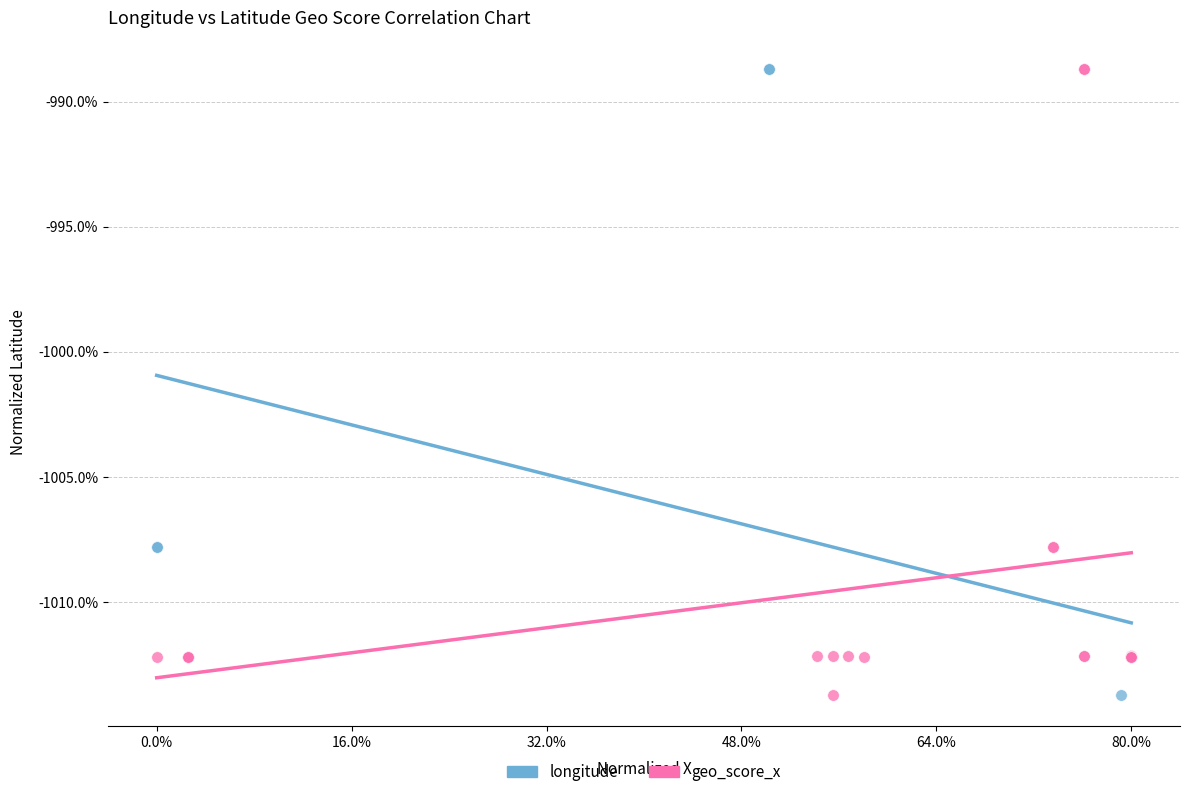

What are all the series names shown in the legend?

longitude, geo_score_x